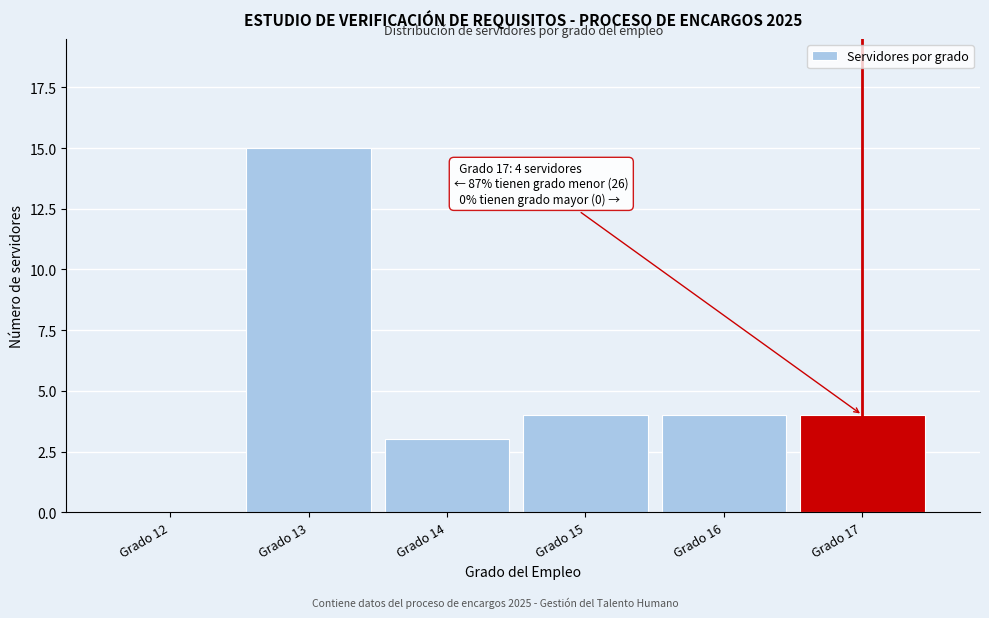

Reading left to right, extract all data points from this chart.

Grado 12=0	Grado 13=15	Grado 14=3	Grado 15=4	Grado 16=4	Grado 17=4